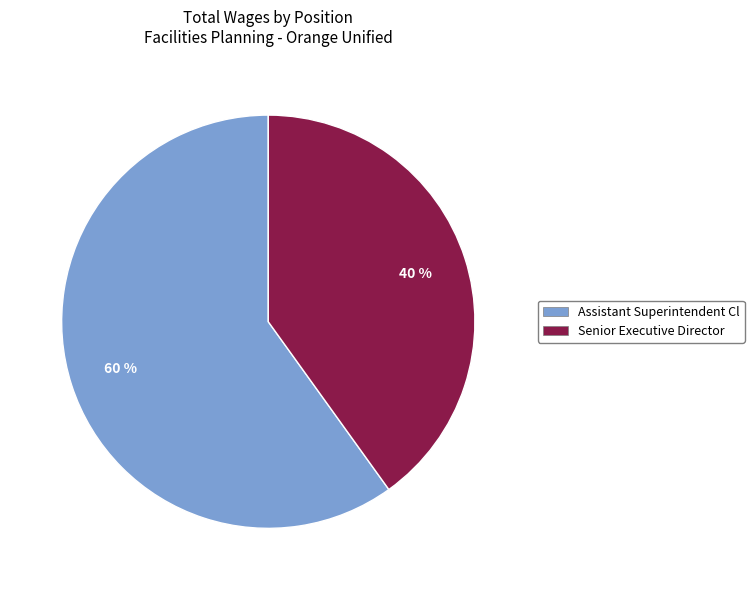

What is the smallest slice in the pie chart?

Senior Executive Director